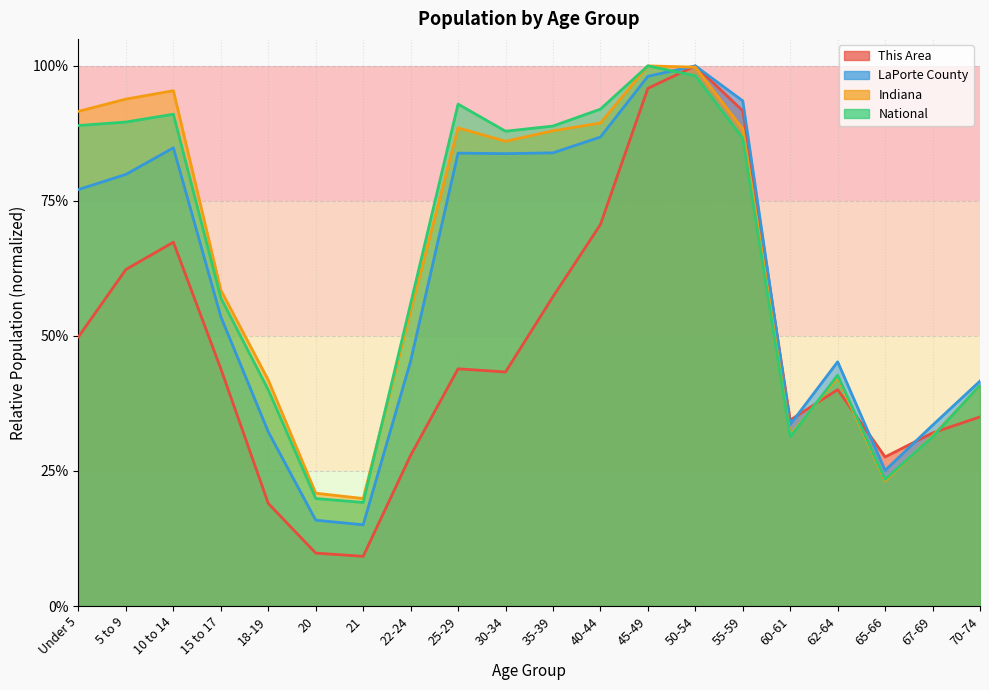

Which series ends up on top after the final intersection of This Area and Indiana?

Indiana